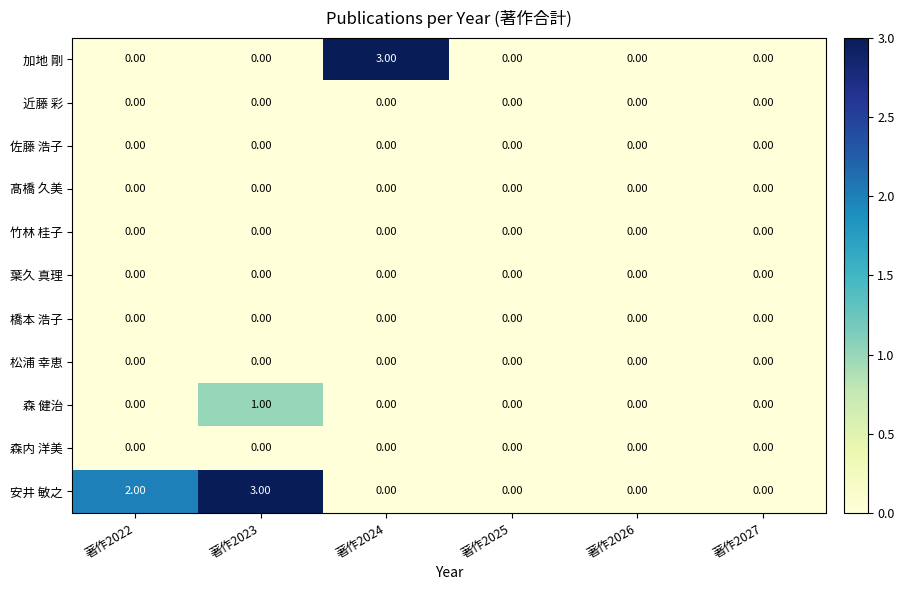

At which category is the sum across all series the highest?

著作2023